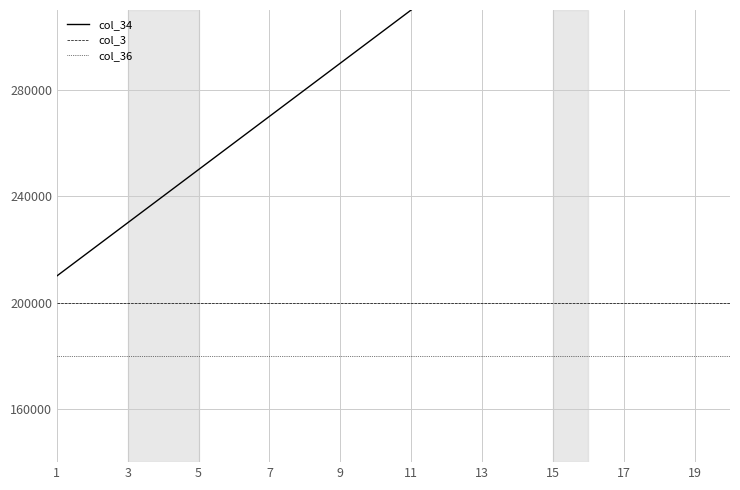

Is the value of col_3 at 7 greater than the value of col_36 at 13?

Yes